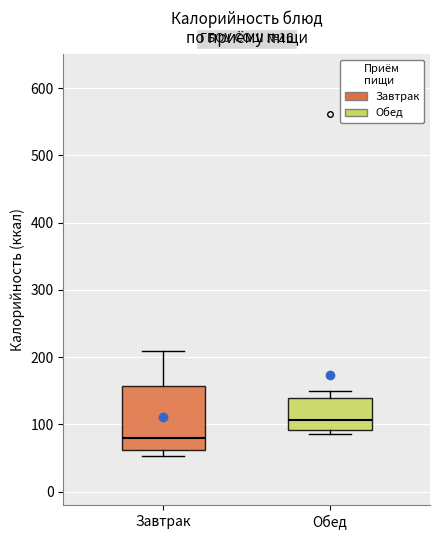

Where is the upper edge of the box for Завтрак on the y-axis? The values are not printed on the chart, so give them approximately, as read against the axis.

160